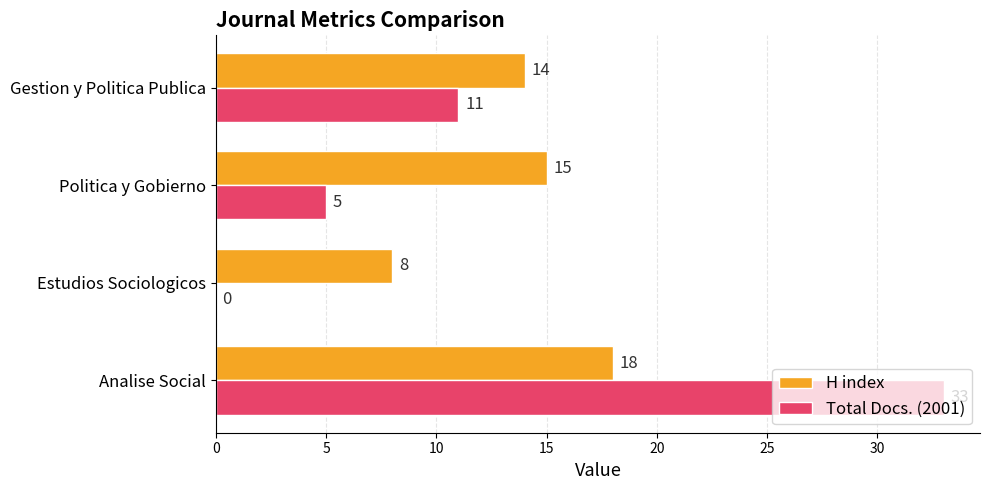

What is the sum of the H index values at Analise Social and Politica y Gobierno?

33